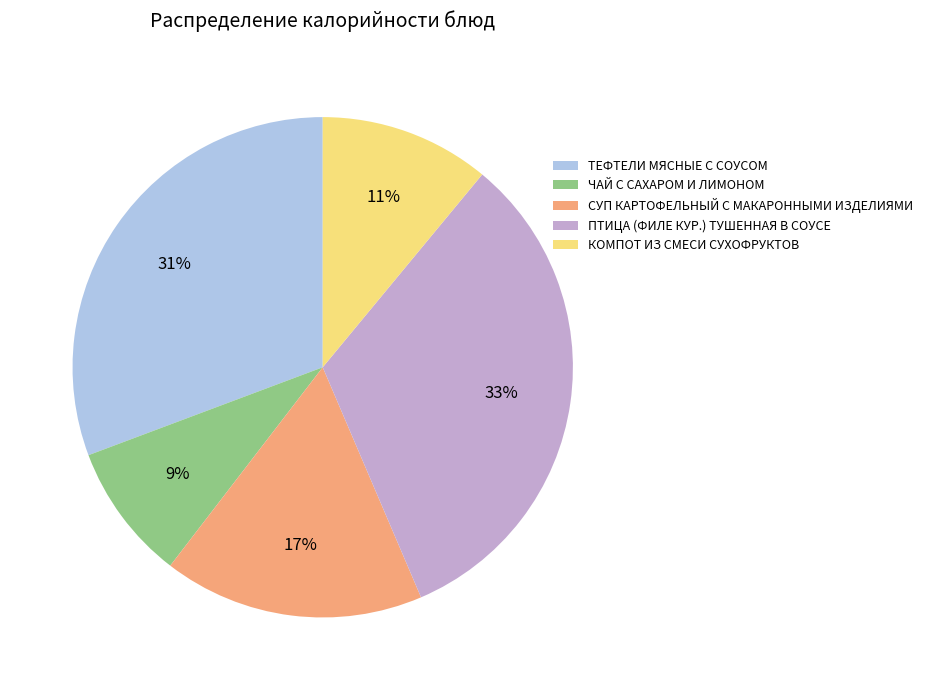

To the nearest percent, what is the difference between the СУП КАРТОФЕЛЬНЫЙ С МАКАРОННЫМИ ИЗДЕЛИЯМИ and ТЕФТЕЛИ МЯСНЫЕ С СОУСОМ slice percentages?

14%